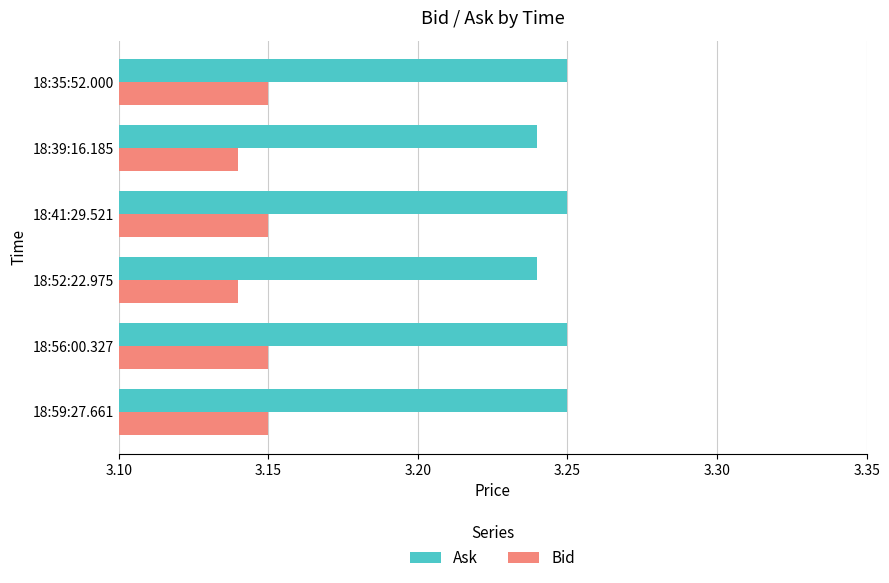

True or false: Bid has a value of 4.7 at 18:35:52.000.

False